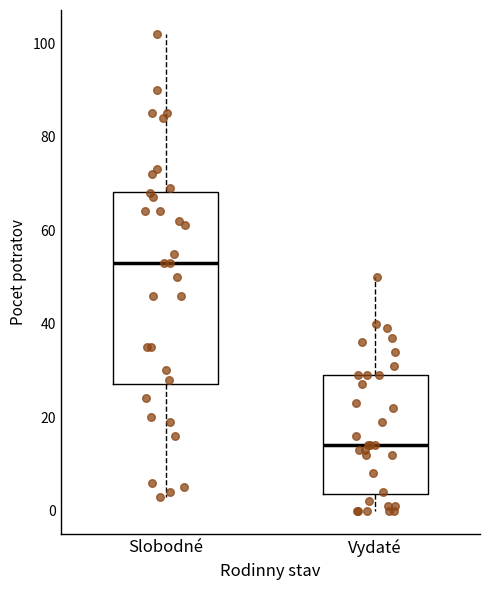

Where does the upper whisker of the box for Slobodné end on the y-axis? The values are not printed on the chart, so give them approximately, as read against the axis.

102